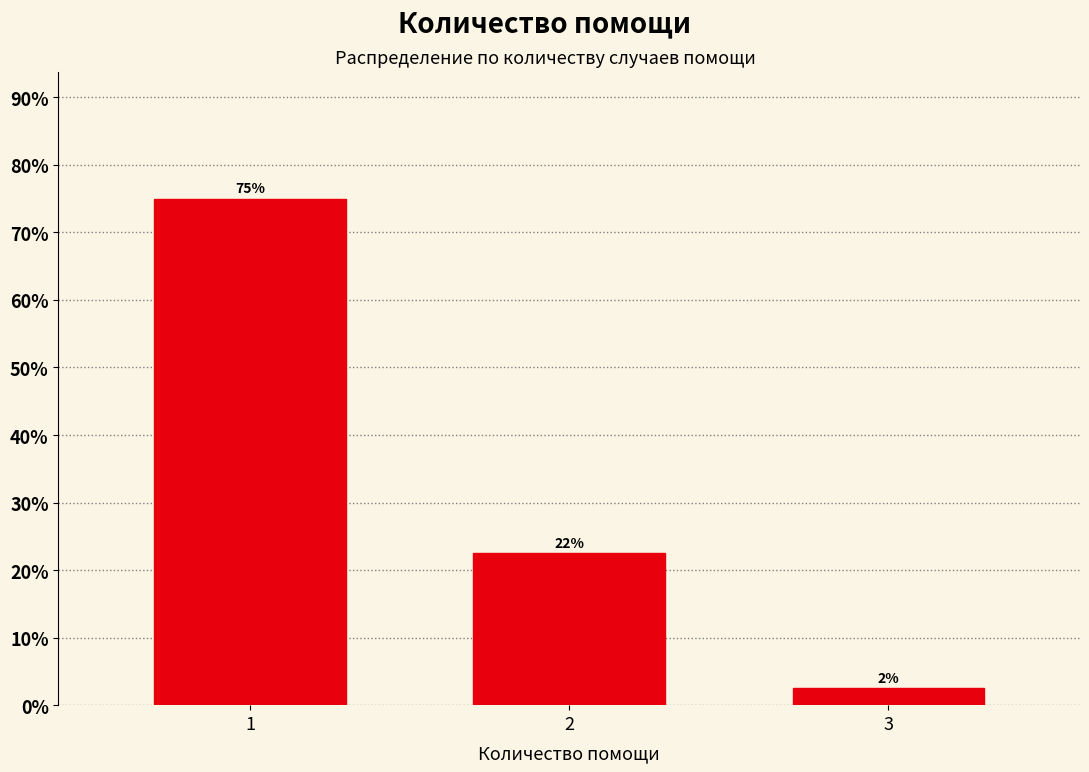

How many bars are there in total?

3